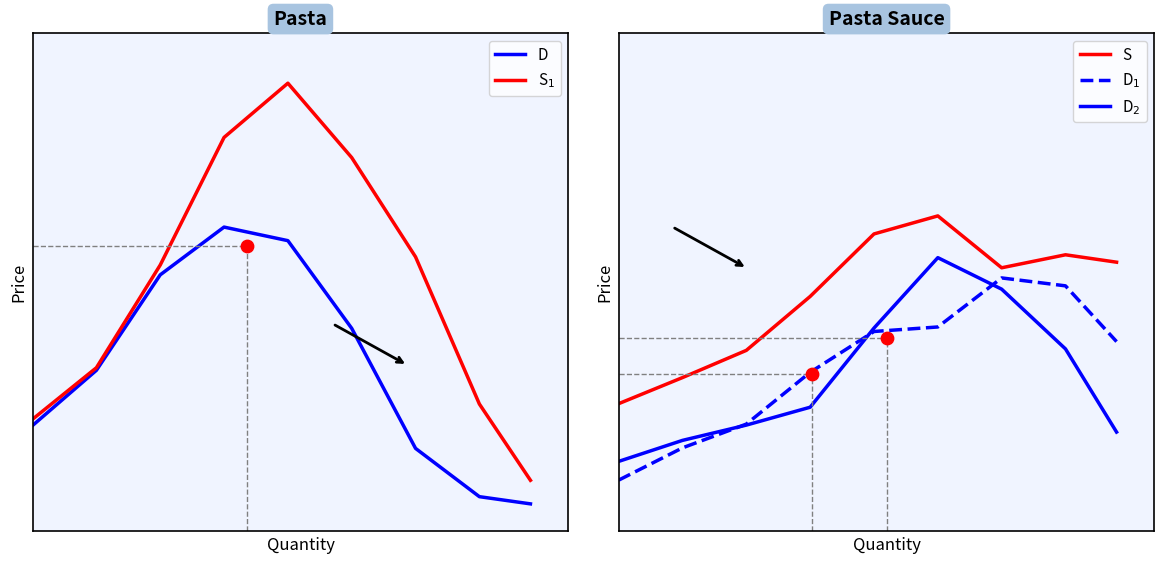

What are all the series names shown in the legend?

D, S$_1$, S, D$_1$, D$_2$